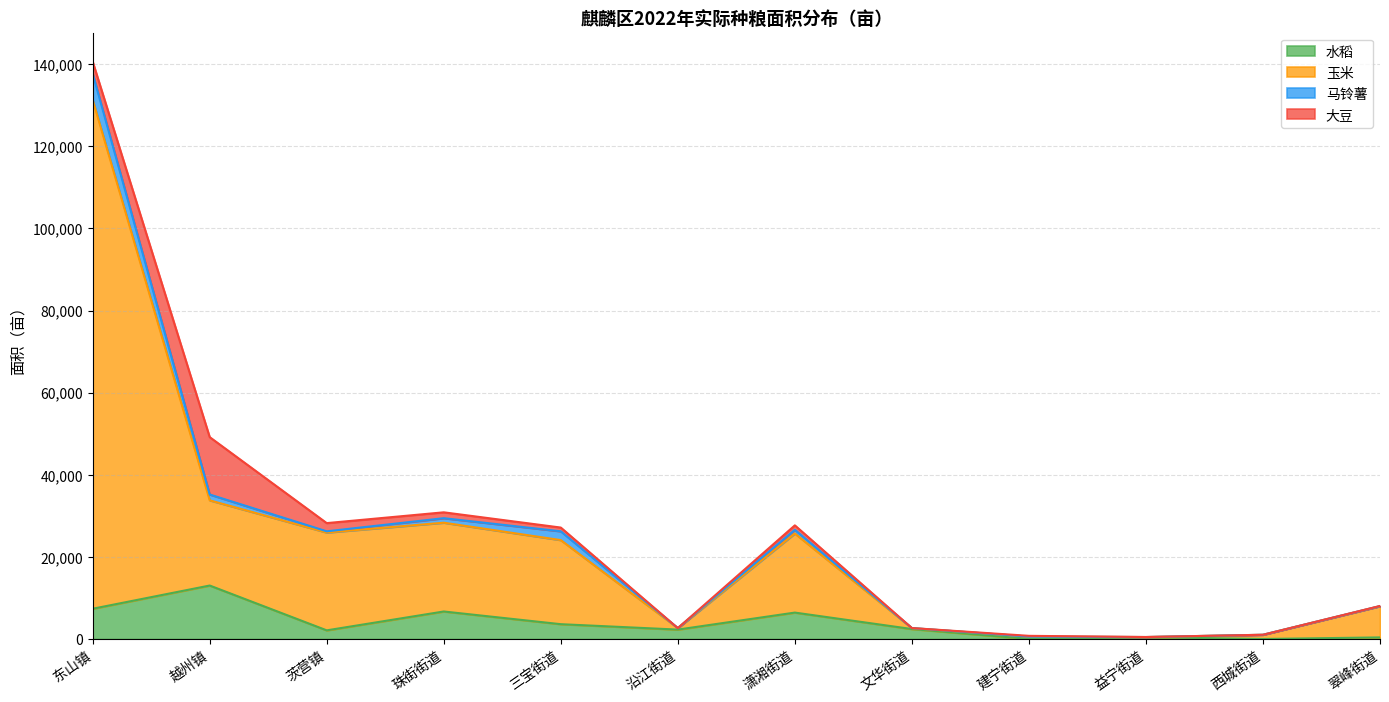

Does the chart have visible grid lines?

Yes